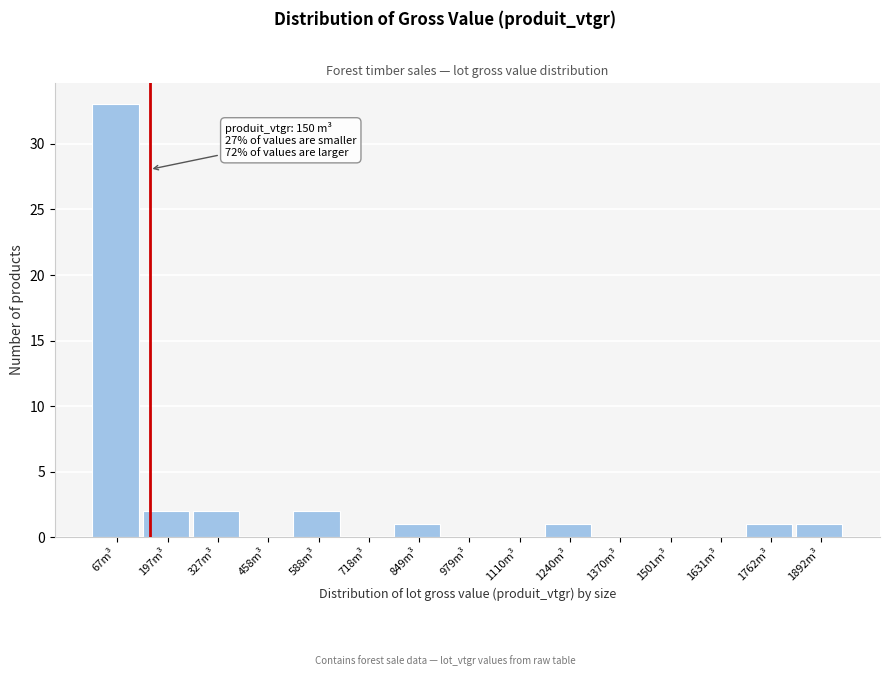

Over which range of the x-axis is the bar tallest?

0 to 140